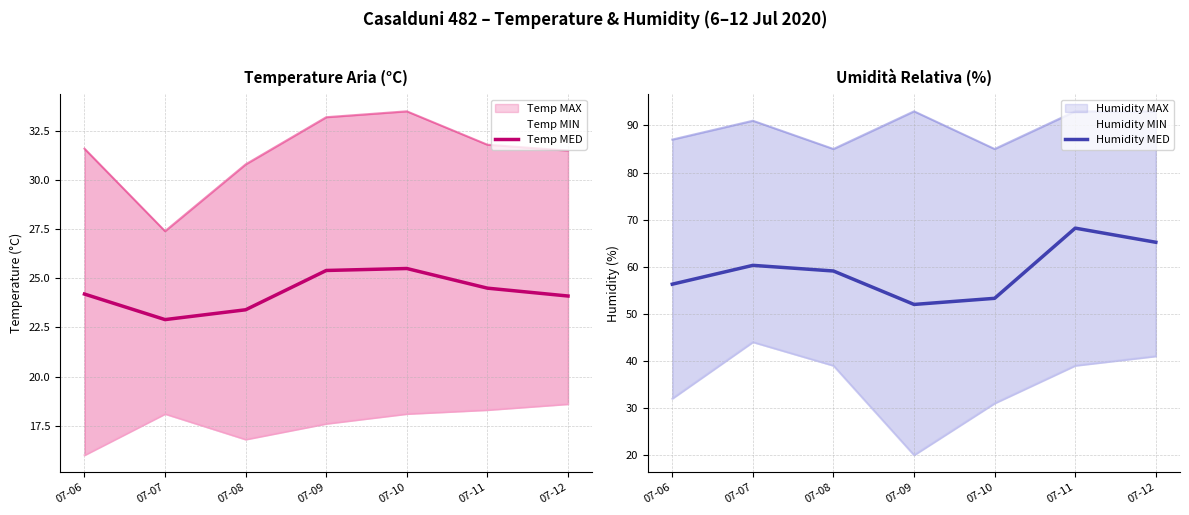

Reading right to left, what are all the values shown in this chart?

Temp MED: 07-12=24.1	07-11=24.5	07-10=25.5	07-09=25.4	07-08=23.4	07-07=22.9	07-06=24.2
Humidity MED: 07-12=65.2	07-11=68.2	07-10=53.3	07-09=52.0	07-08=59.1	07-07=60.3	07-06=56.3